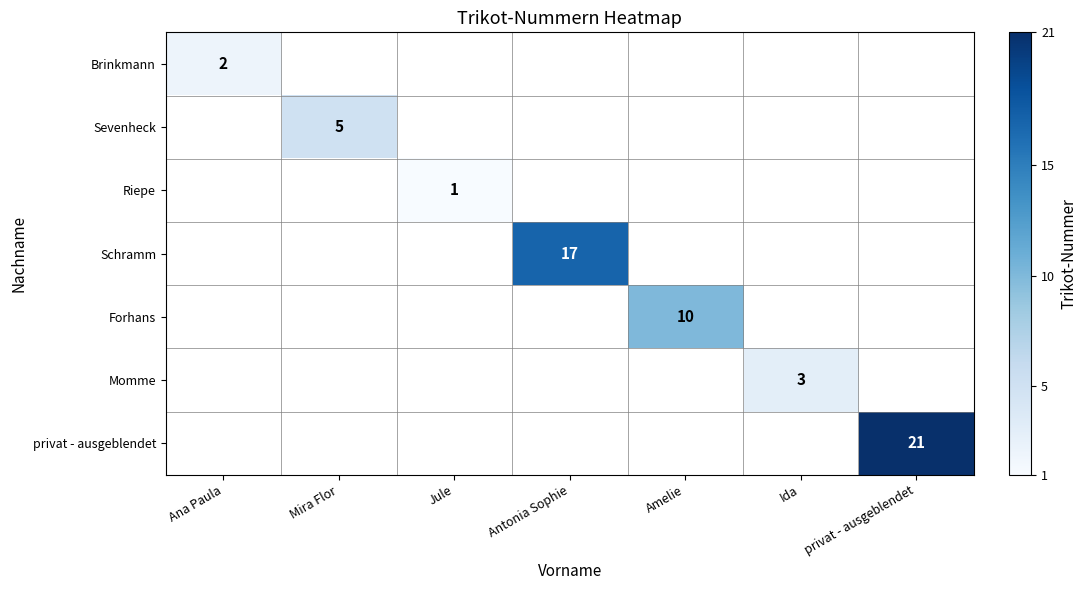

At how many categories does at least one series exceed 3?

4